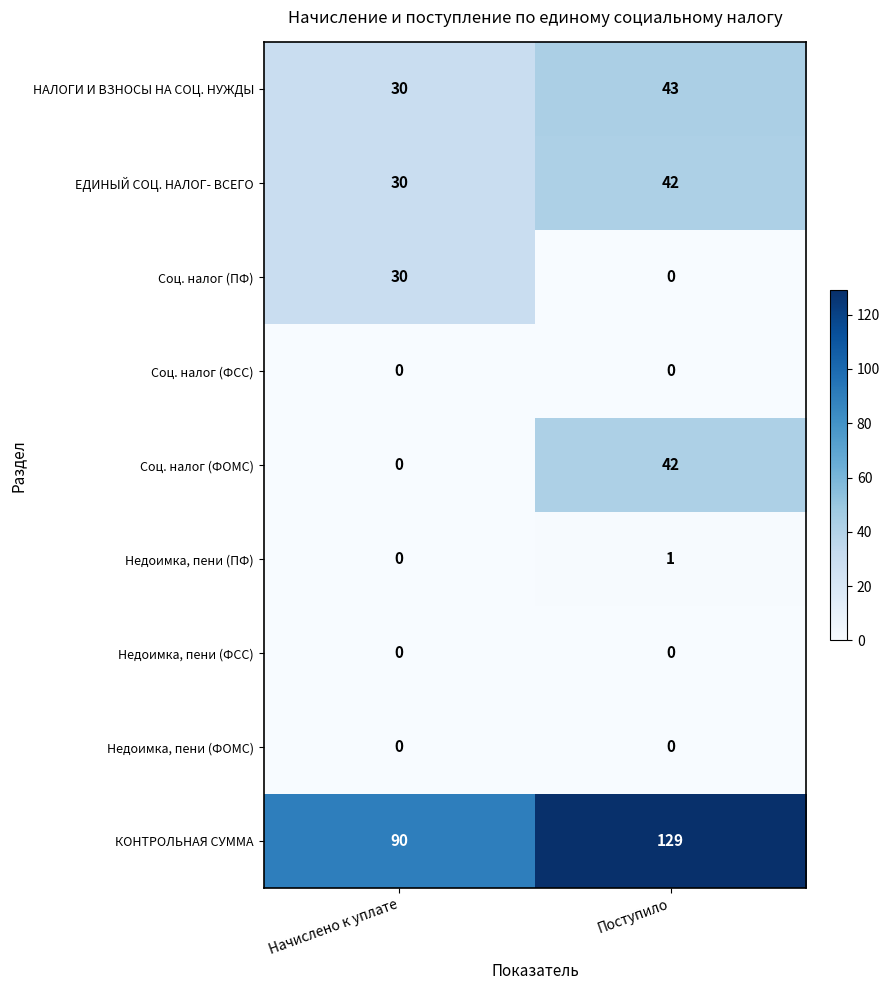

What value does the Соц. налог (ПФ) series have at Начислено к уплате, to the nearest 5?

30